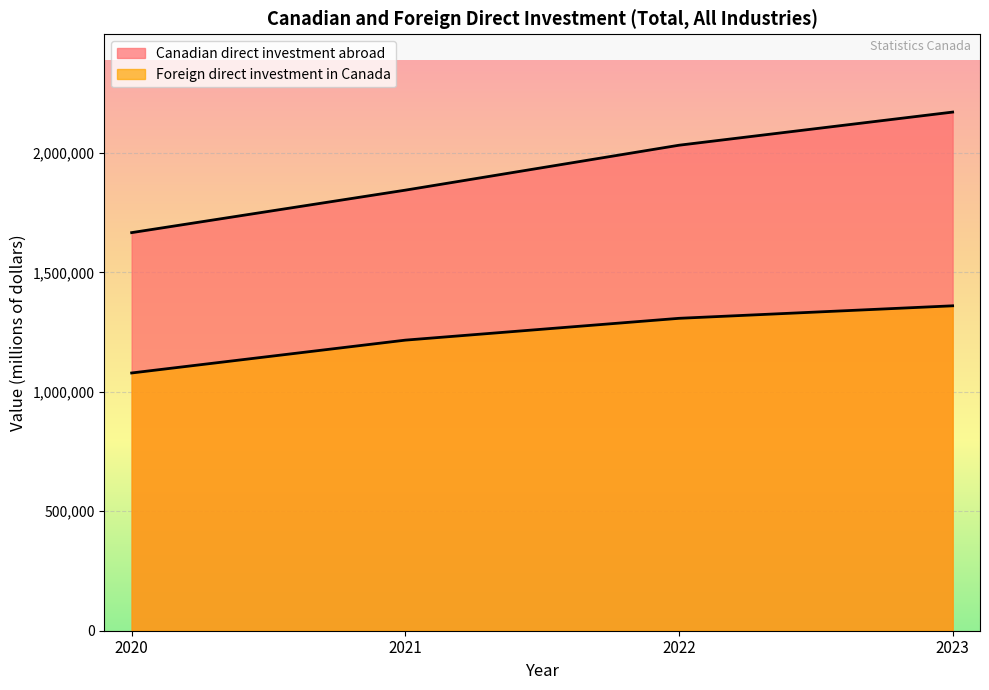

How many series are shown in this chart?

2